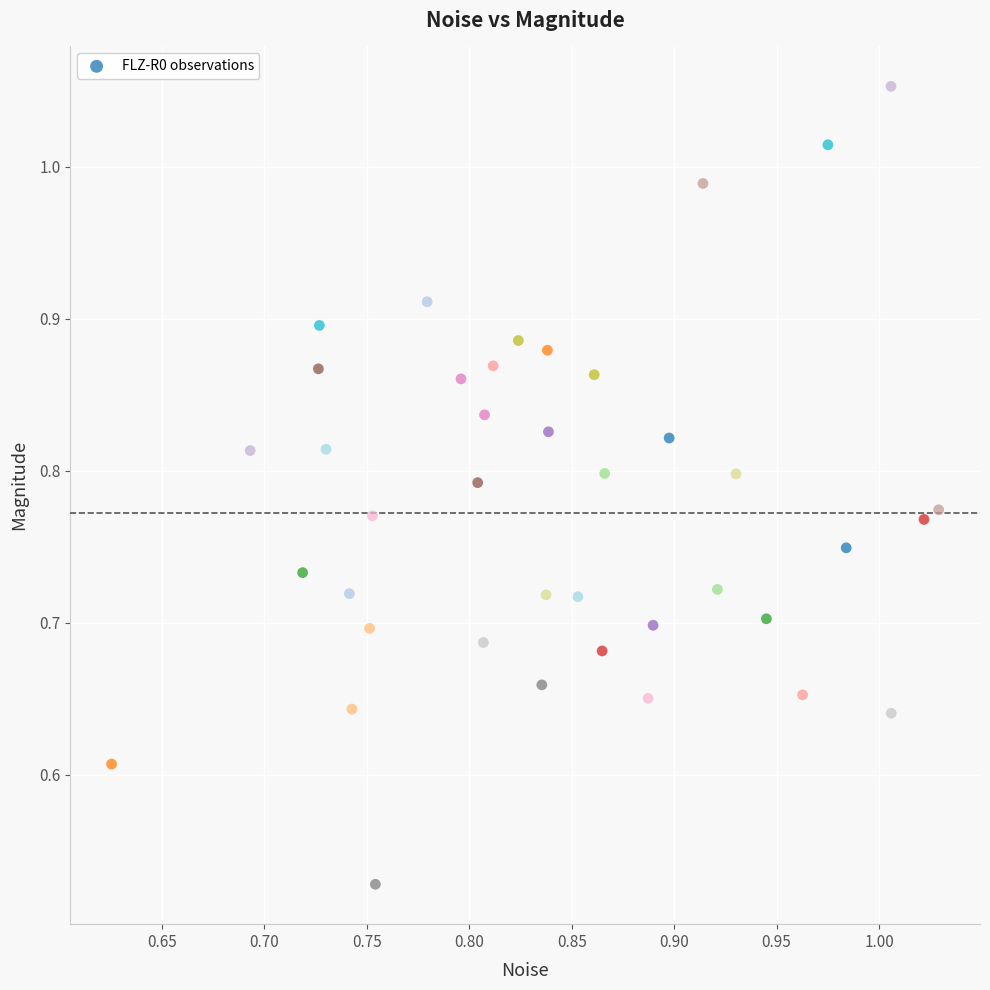

What is the range of X values (max minus min)?

0.4